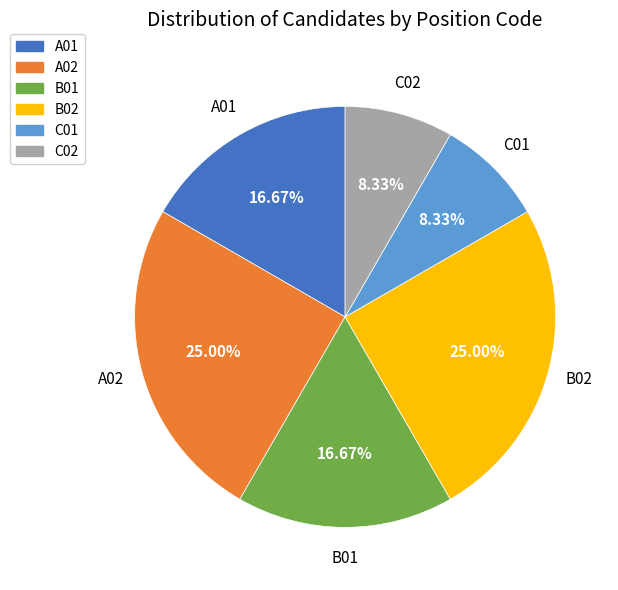

Count the number of slices in the pie.

6